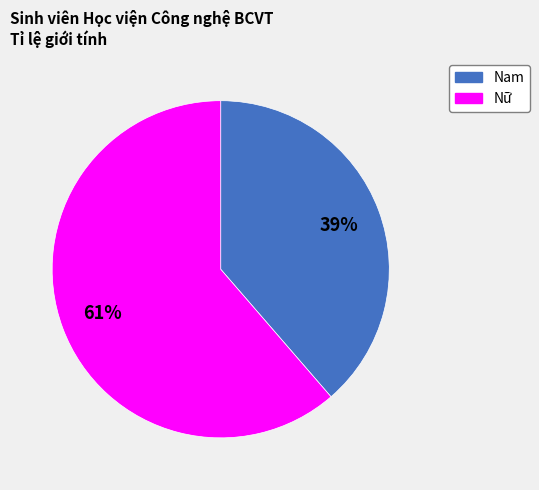

To the nearest percent, what portion does Nam represent?

39%